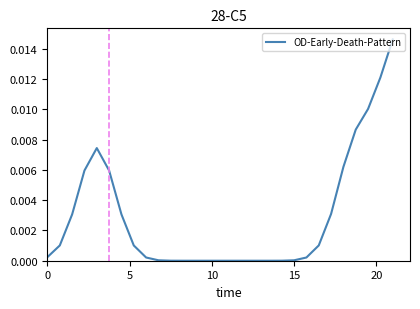

The chart shows a value of 0.0 at 15. True or false?

True